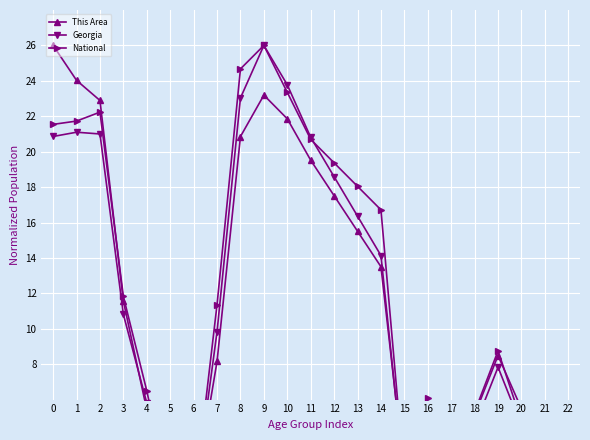

What is the average value of the National series?

11.9